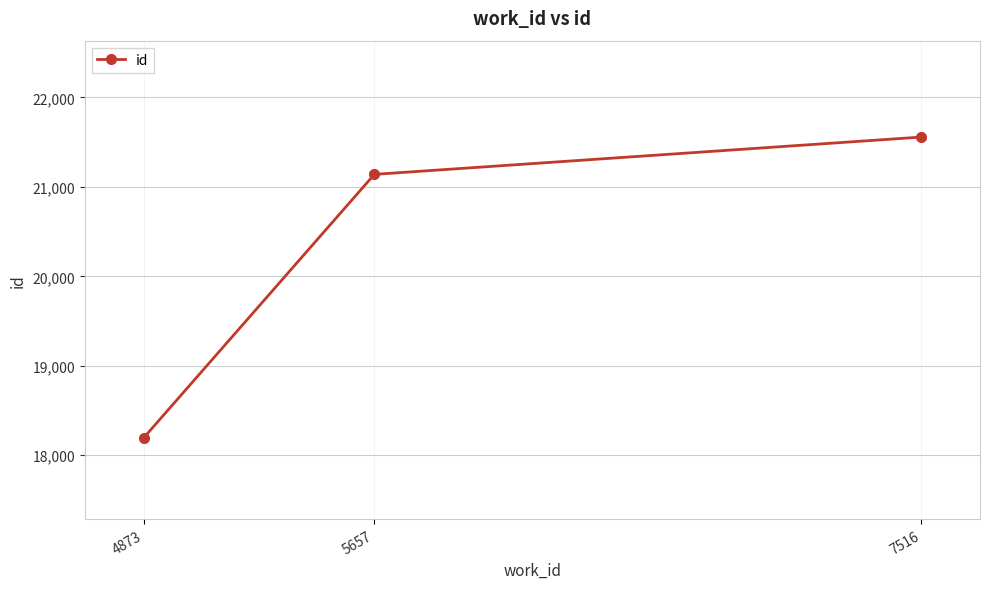

What is the sum of the values at 5657 and 4873?

39335